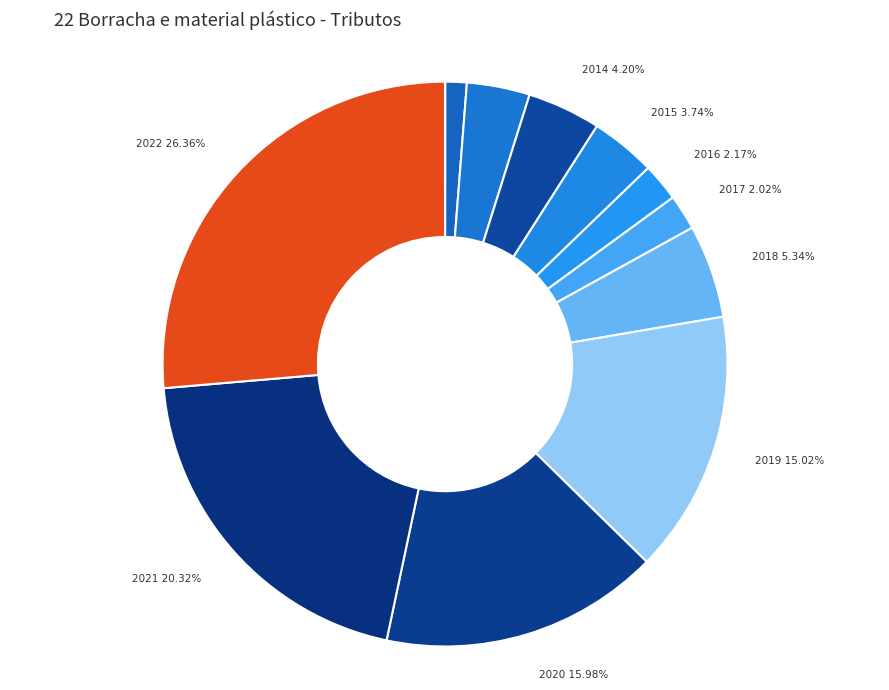

Do 2019 and 2013 together represent more than half of the pie?

No